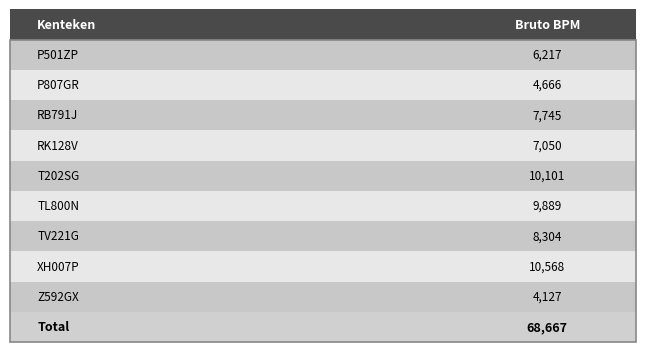

Where does the data first go above 7745?

T202SG